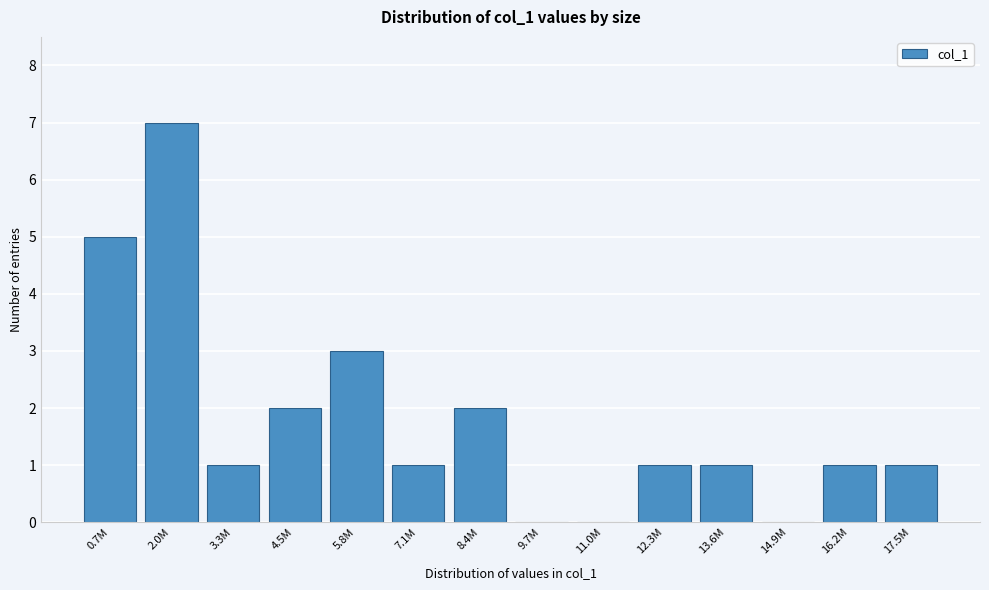

Reading right to left, list all the values displayed in this chart.

17.5M=1	16.2M=1	14.9M=0	13.6M=1	12.3M=1	11.0M=0	9.7M=0	8.4M=2	7.1M=1	5.8M=3	4.5M=2	3.3M=1	2.0M=7	0.7M=5